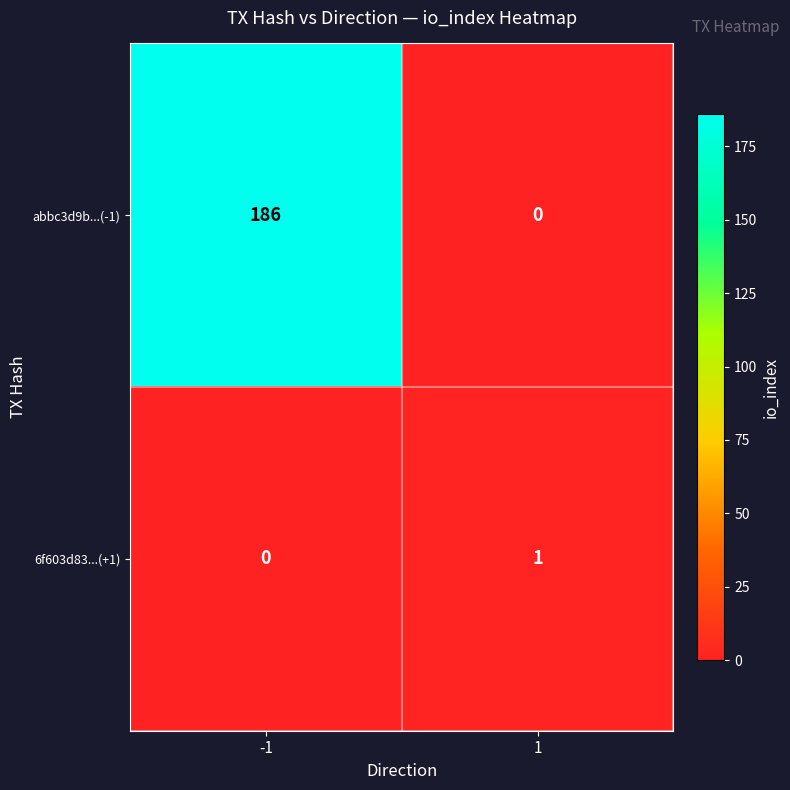

What is the difference between the highest and lowest values at -1?

186